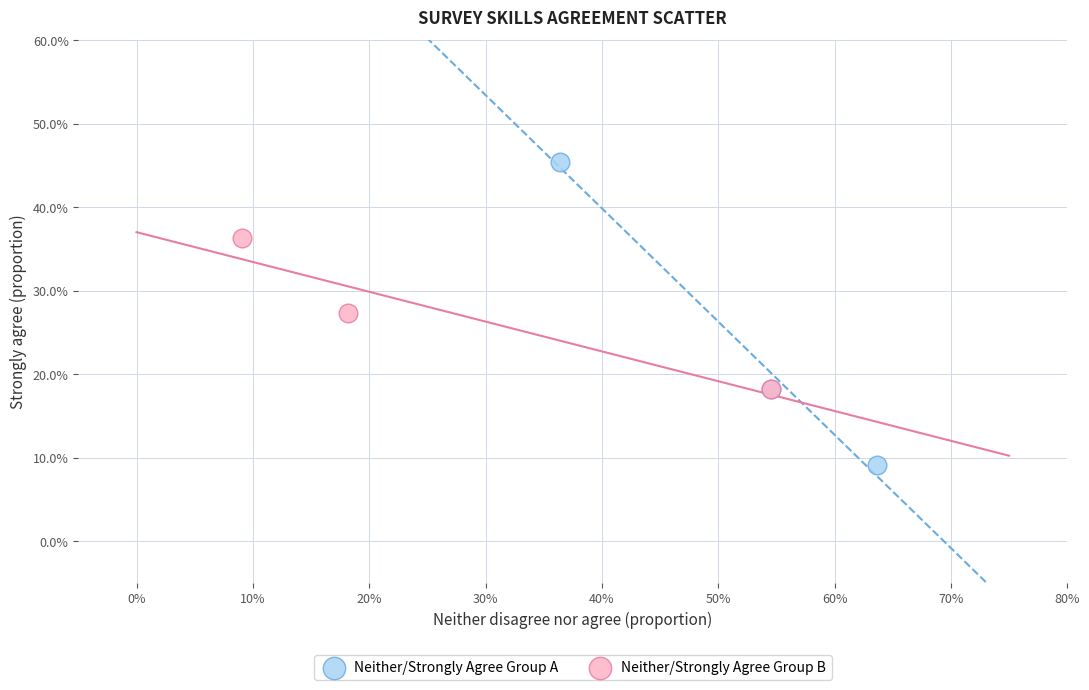

Which series reaches the maximum Y coordinate?

Neither/Strongly Agree Group A